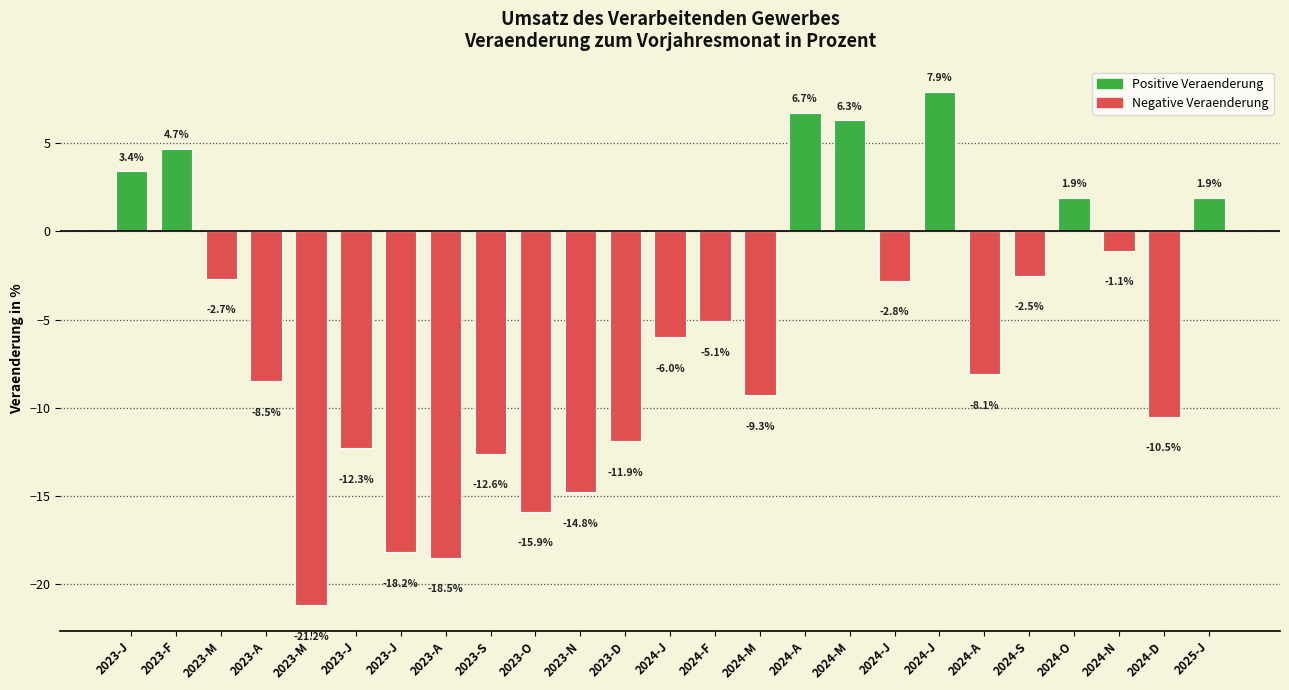

How many data points does each series have?

25